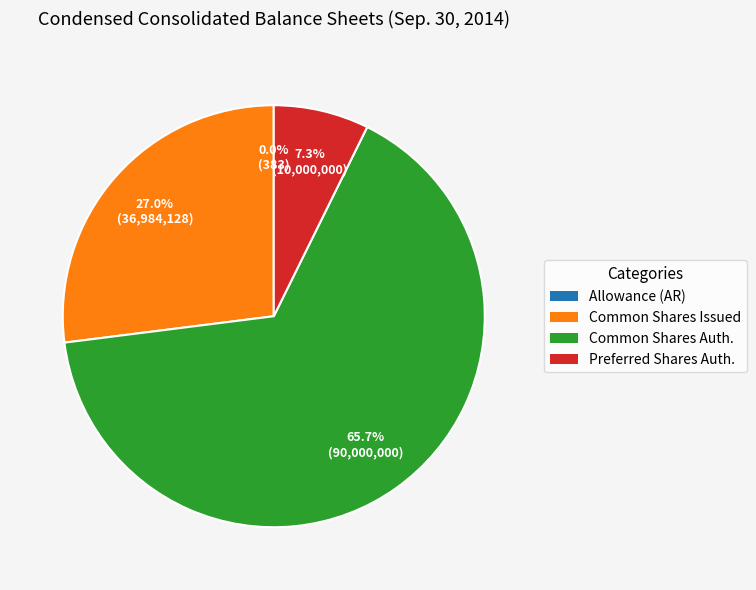

Is there any slice that represents more than half of the pie?

Yes